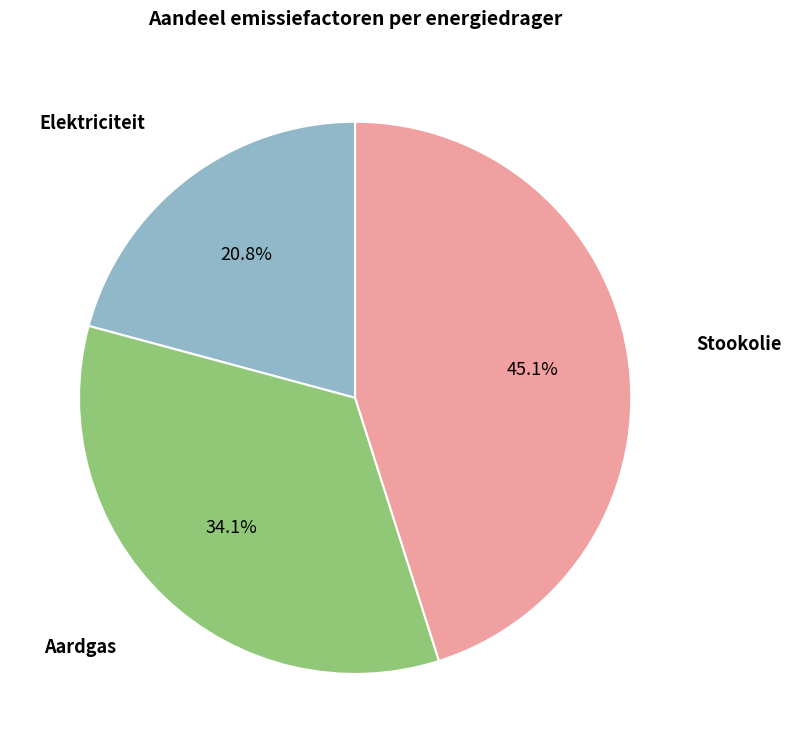

Does any single category account for the majority?

No